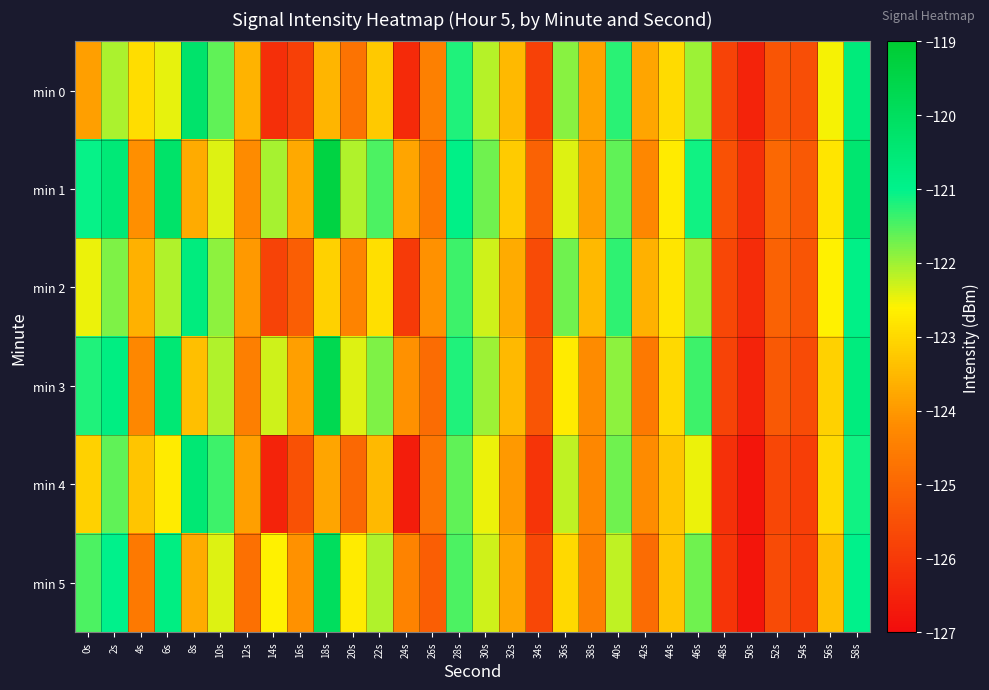

Rank the series at 20s from lowest to highest value.

min 4, min 0, min 2, min 5, min 3, min 1